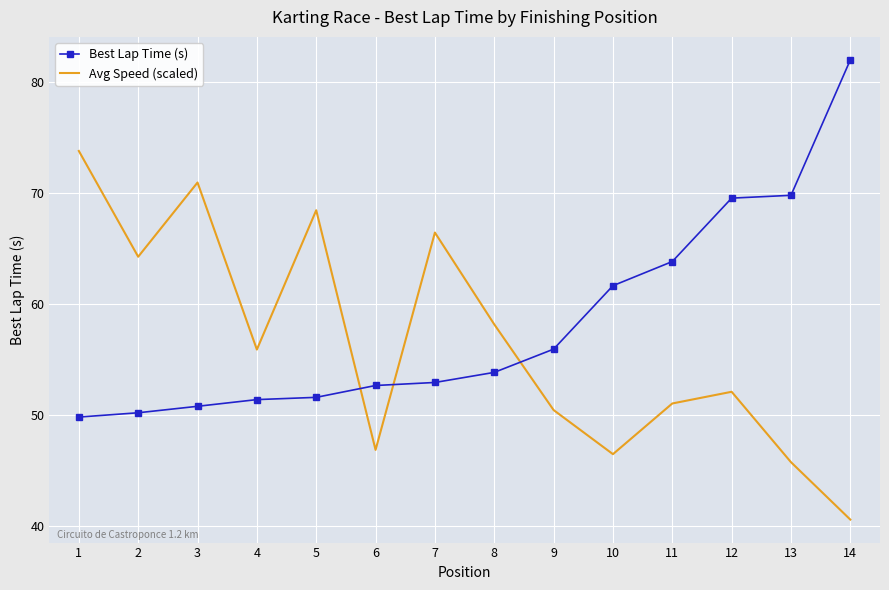

The Best Lap Time (s) series shows 121.8 at 14. True or false?

False